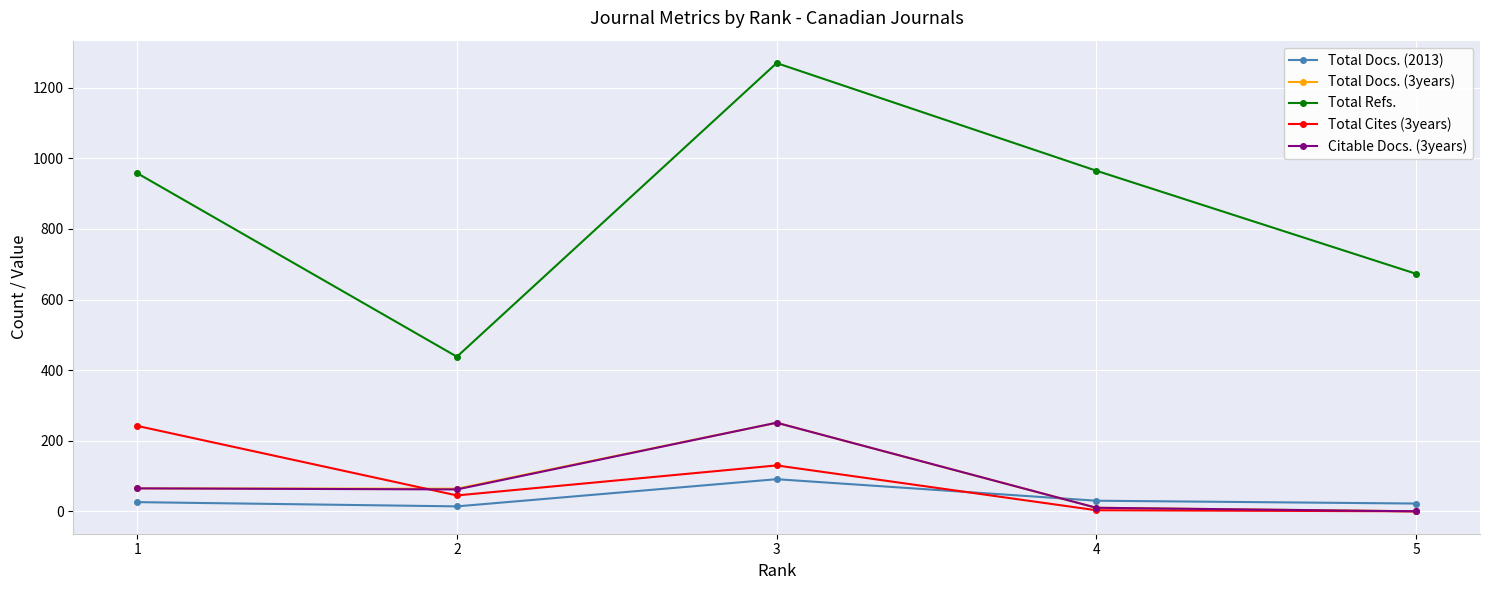

What is the sum of the Total Docs. (3years) values at 3 and 5?

251